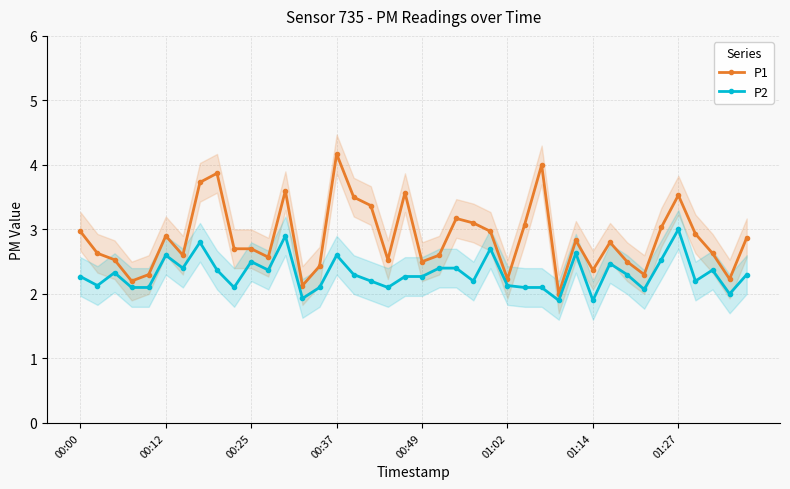

What is the sum of the P1 values at 13 and 22?

5.3